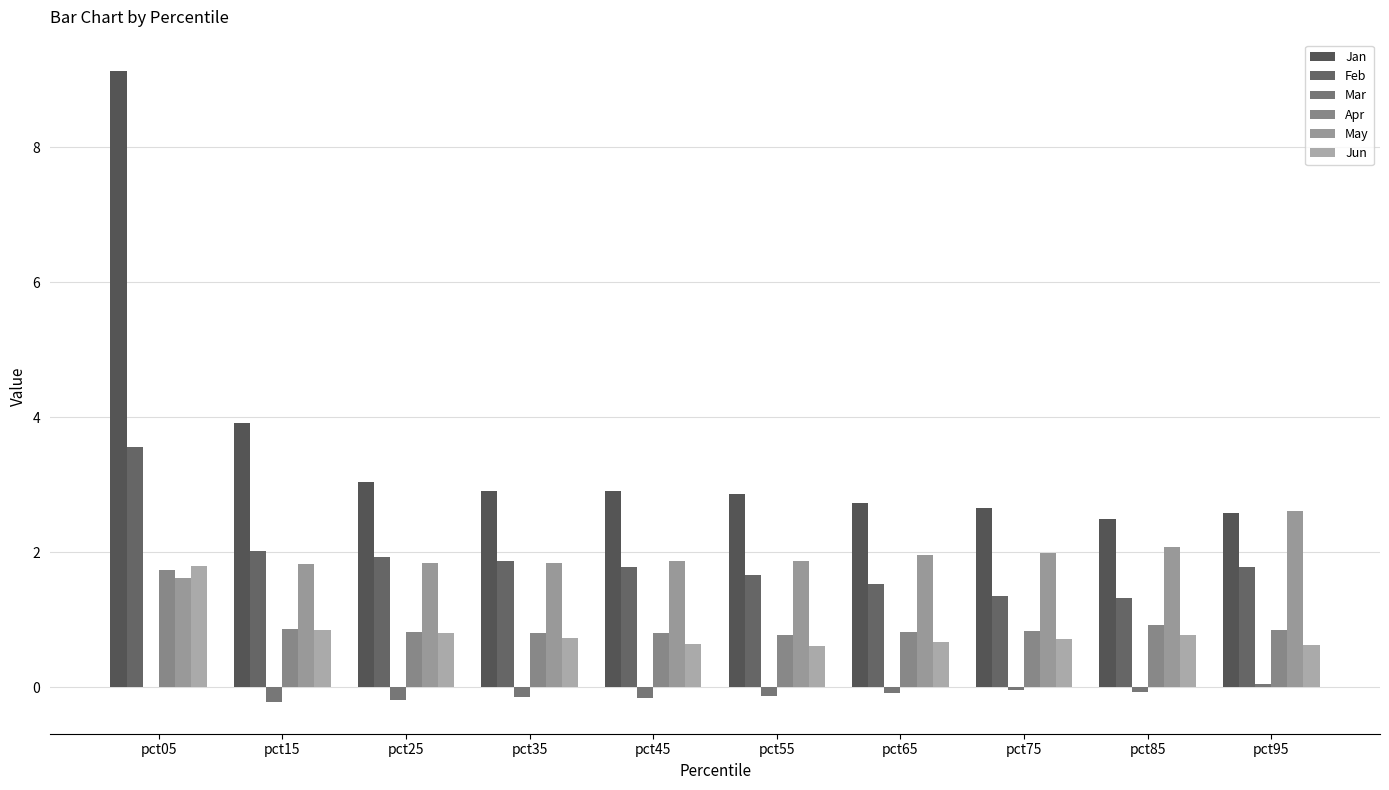

Is the value of Jan at pct45 greater than the value of Jun at pct55?

Yes